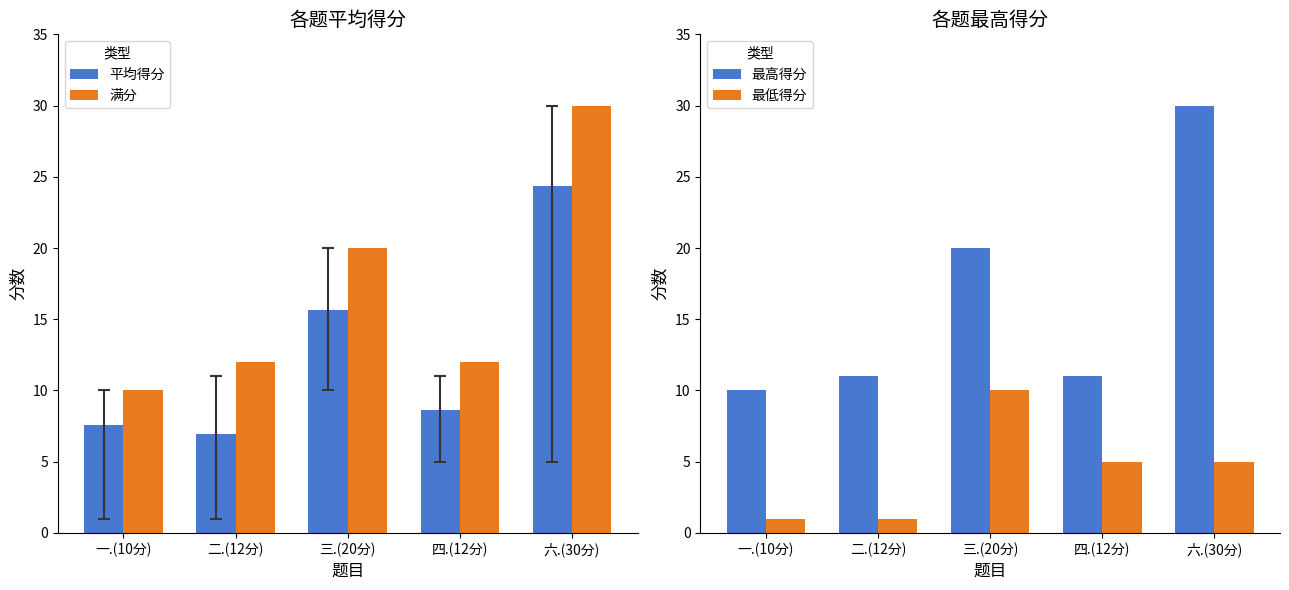

Is the value of 满分 at 六.(30分) greater than the value of 最高得分 at 四.(12分)?

Yes